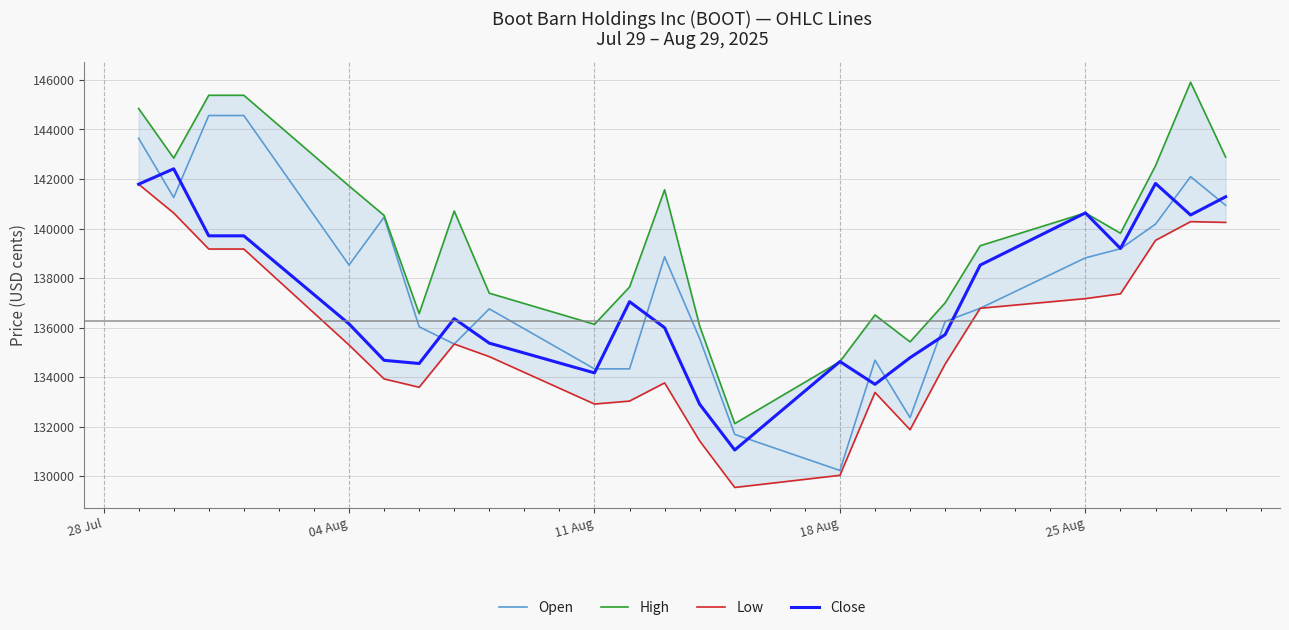

Which series has the largest range (max minus min)?

Open